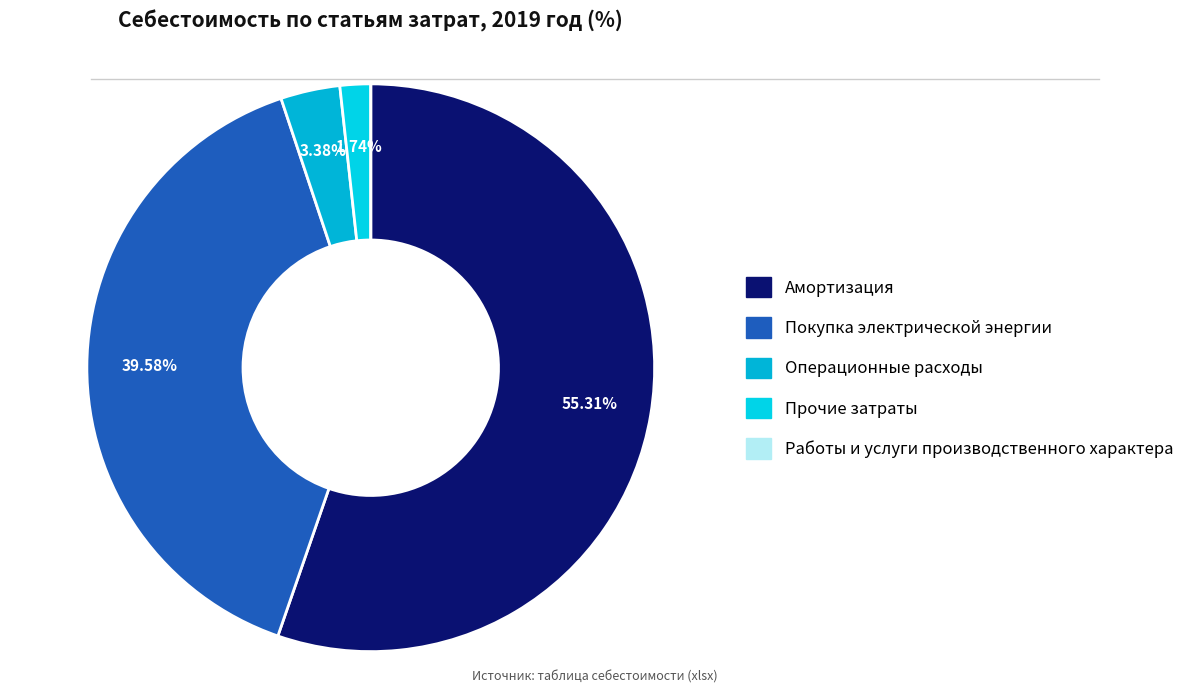

Between Работы и услуги производственного характера and Операционные расходы, which is larger?

Операционные расходы